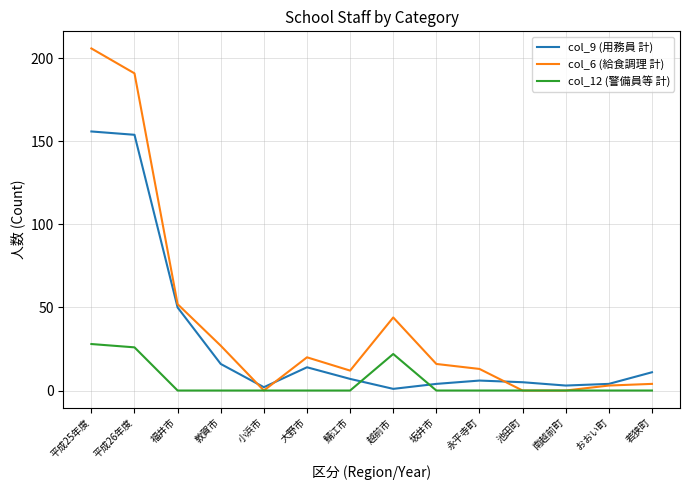

Which series has the largest total across all categories?

col_6 (給食調理 計)